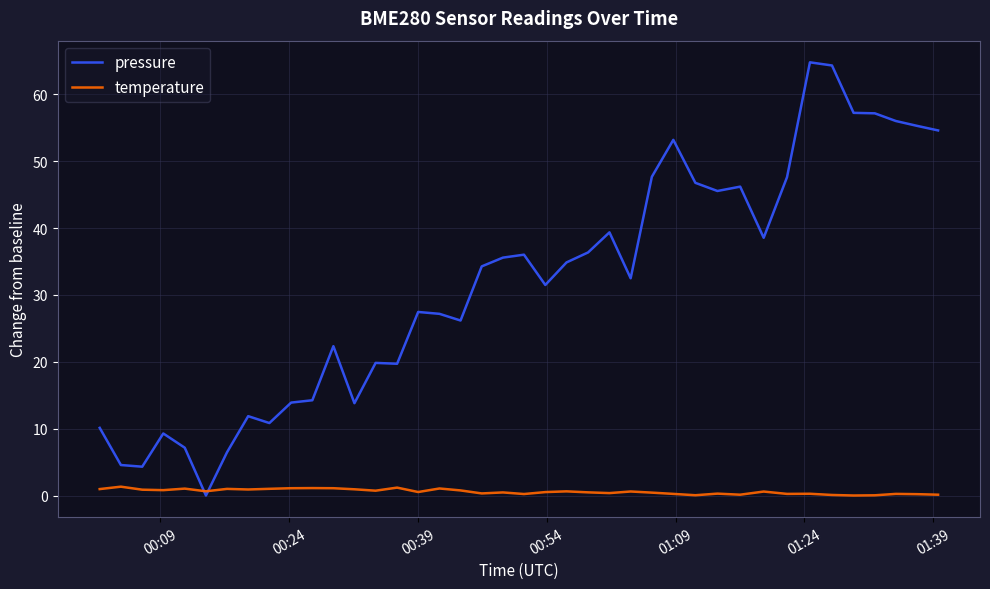

Which series has the largest total across all categories?

pressure